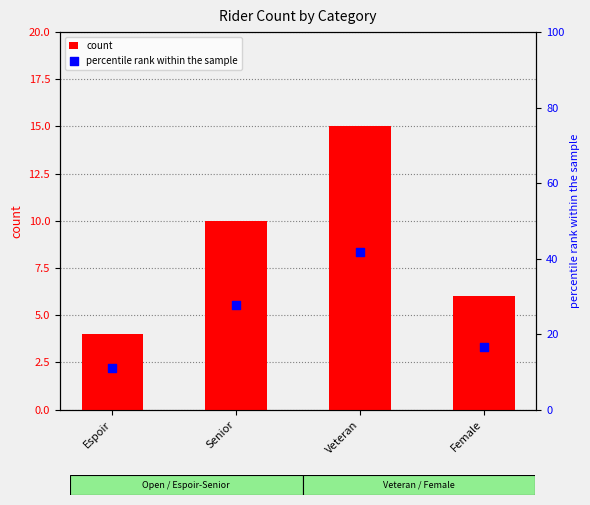

Which series reaches the minimum Y coordinate?

count